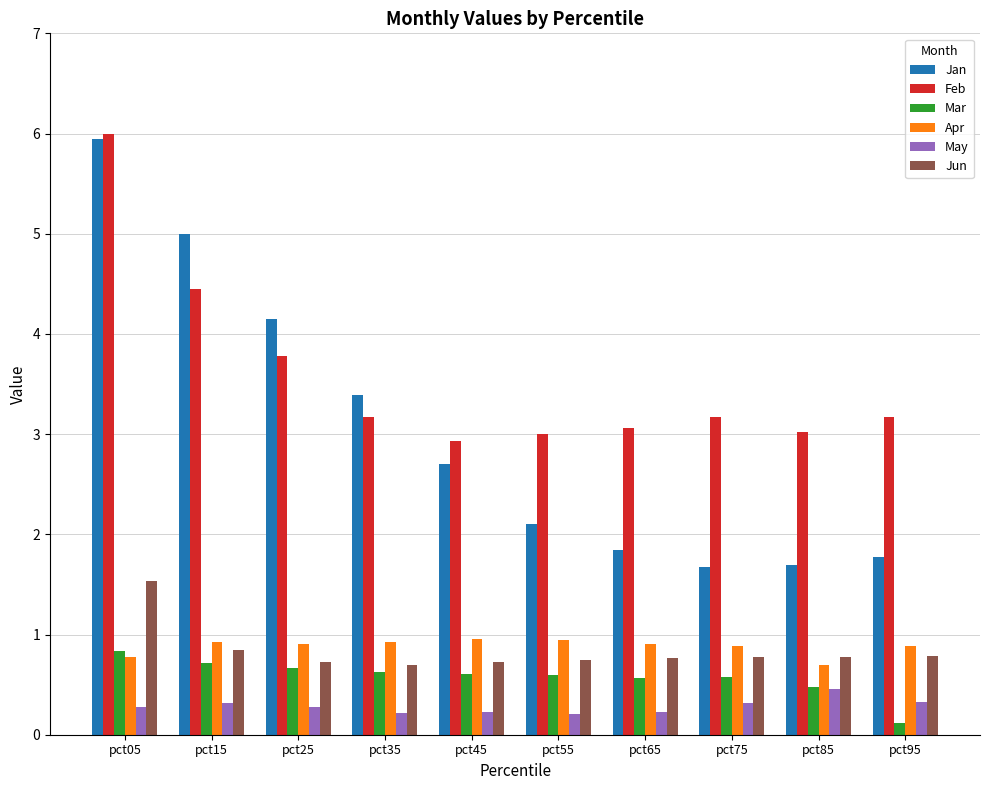

What is the highest value of the Mar series?

0.8